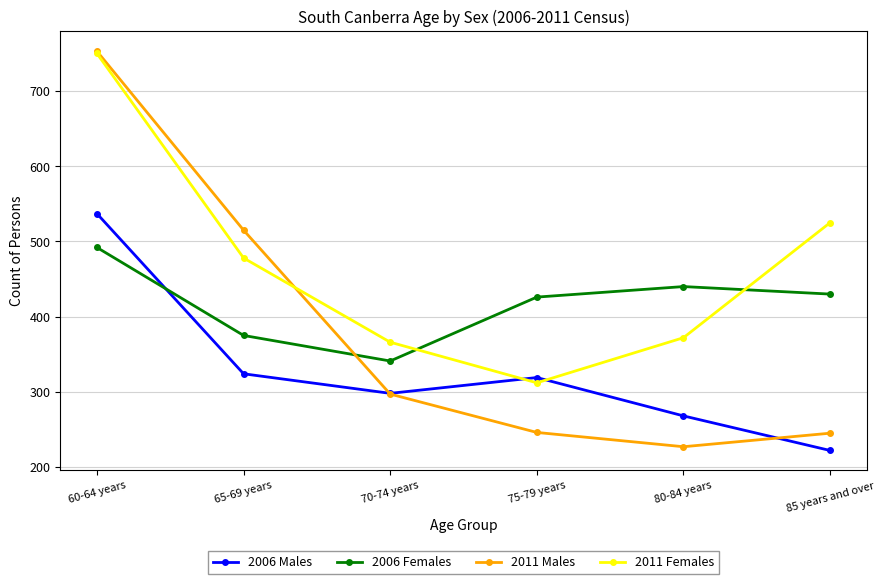

True or false: 2006 Females has a value of 213 at 60-64 years.

False